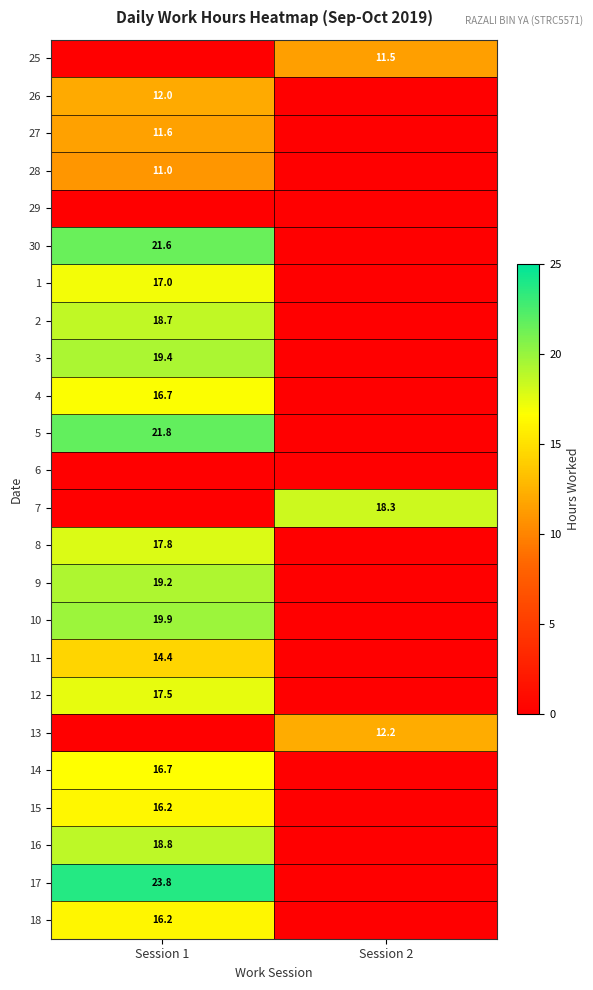

Is it true that 28 equals 11.0 at Session 1?

True